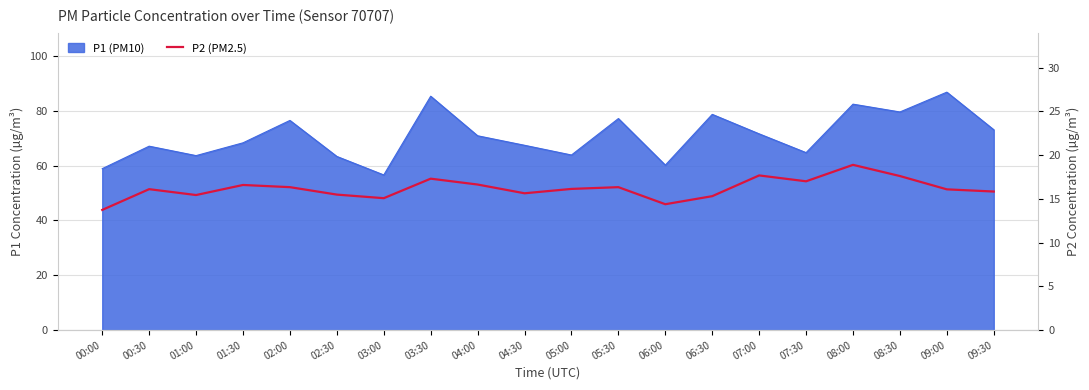

How many values are below 16?

8